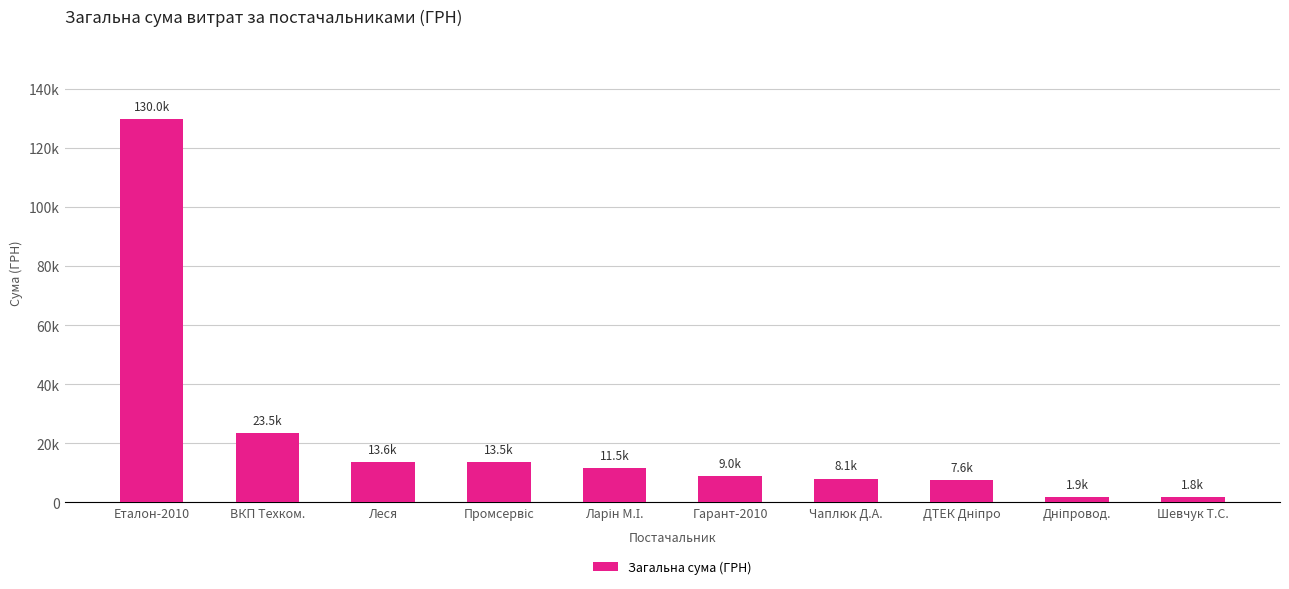

How many data points are less than 11542?

5